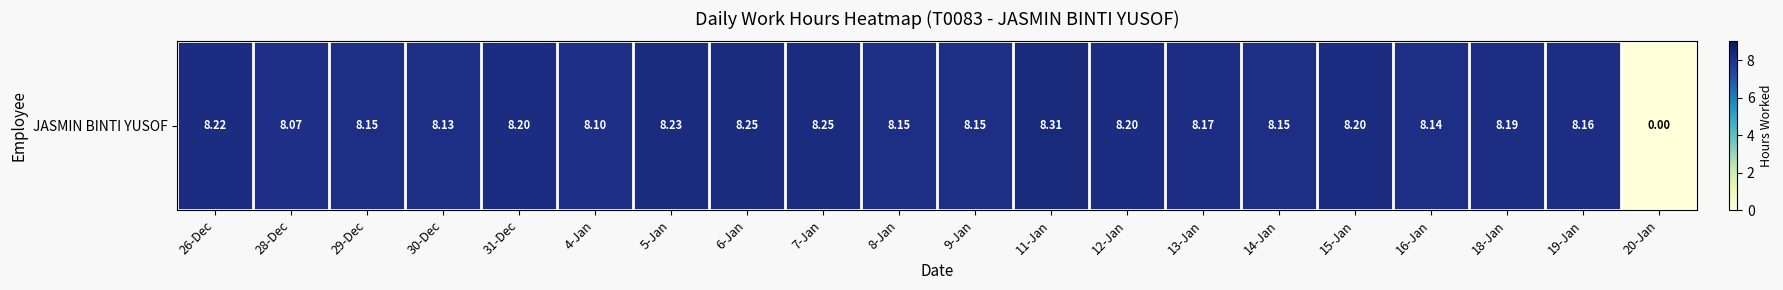

At which category does the chart reach its minimum across all series?

20-Jan